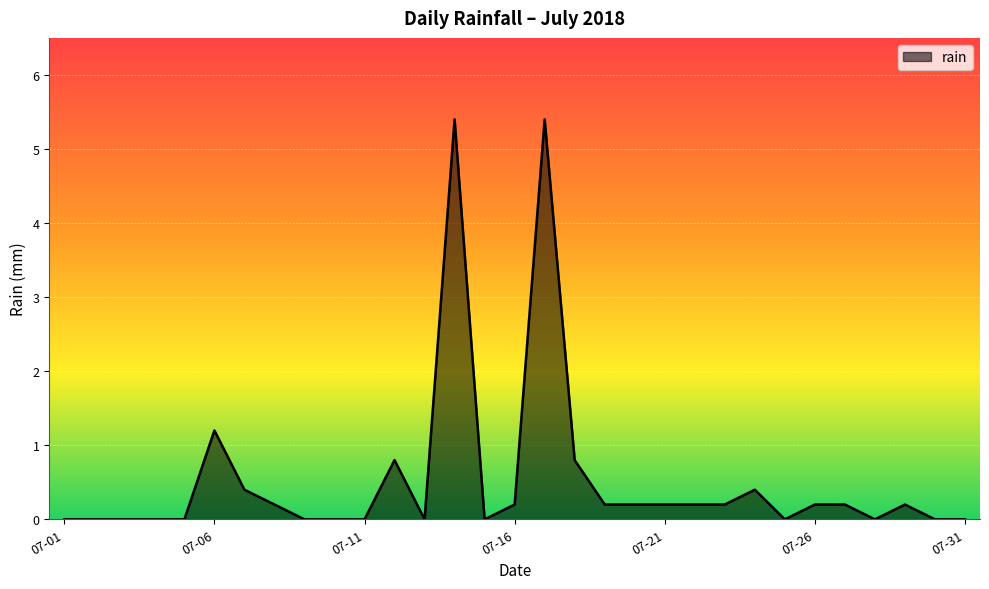

What is the greatest value displayed?

5.4